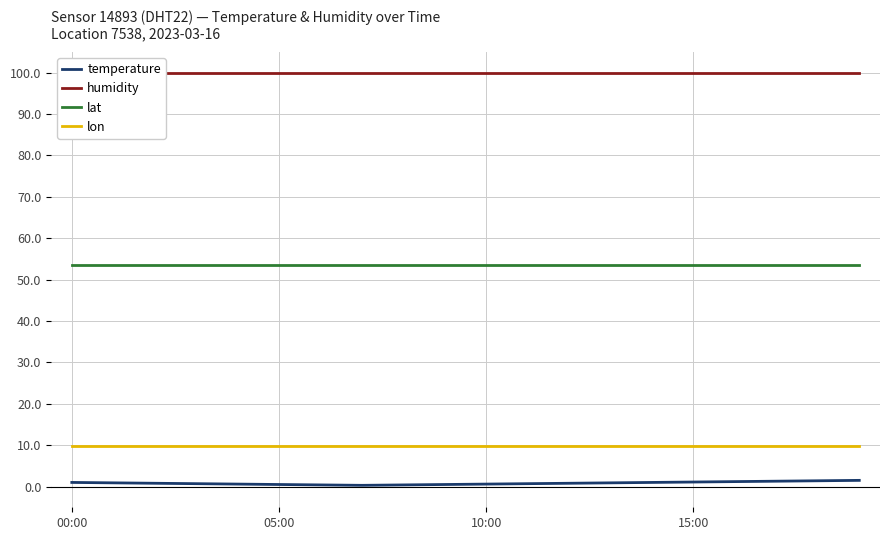

What is the lowest value of the humidity series?

99.9